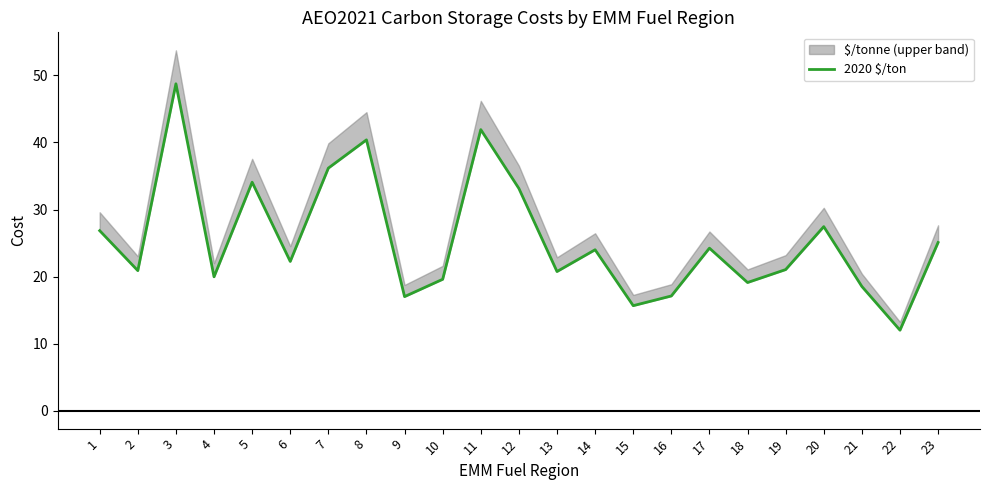

How many lines are shown in the chart?

1